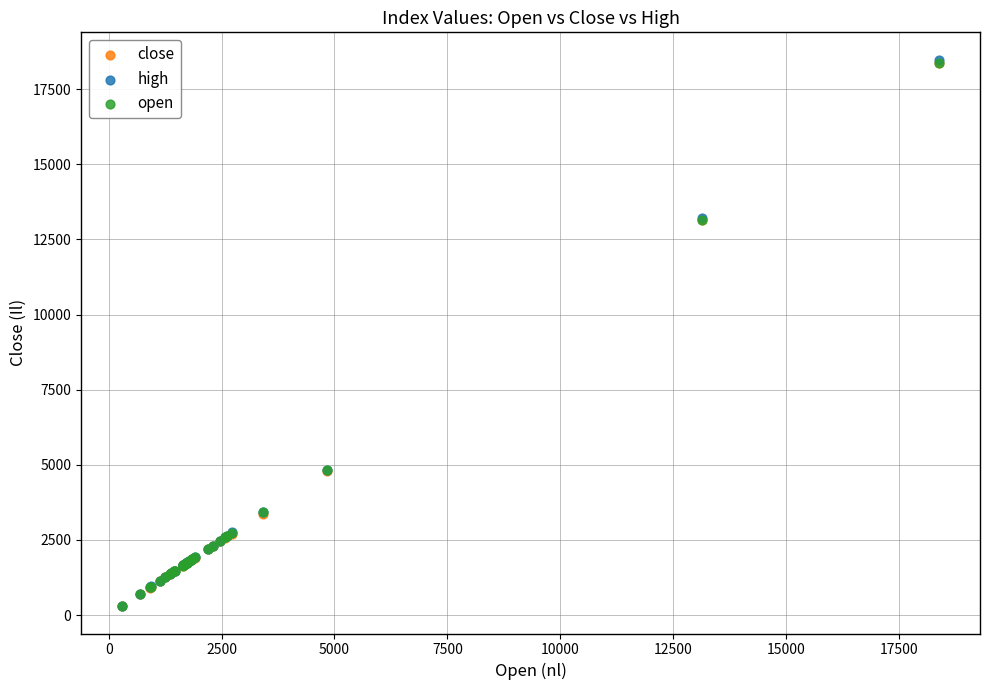

What are all the series names shown in the legend?

close, high, open